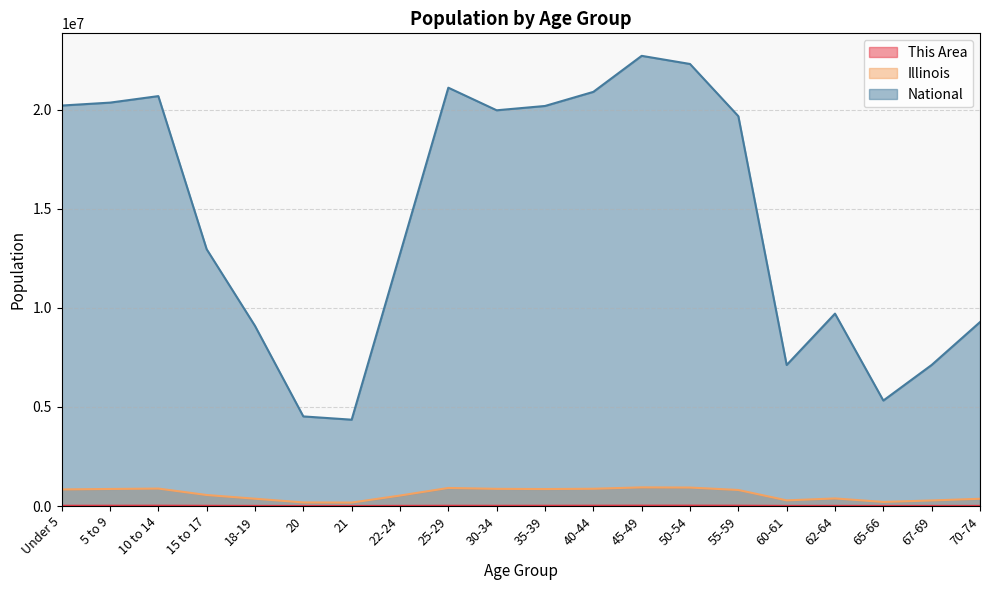

Which series has the largest total across all categories?

National